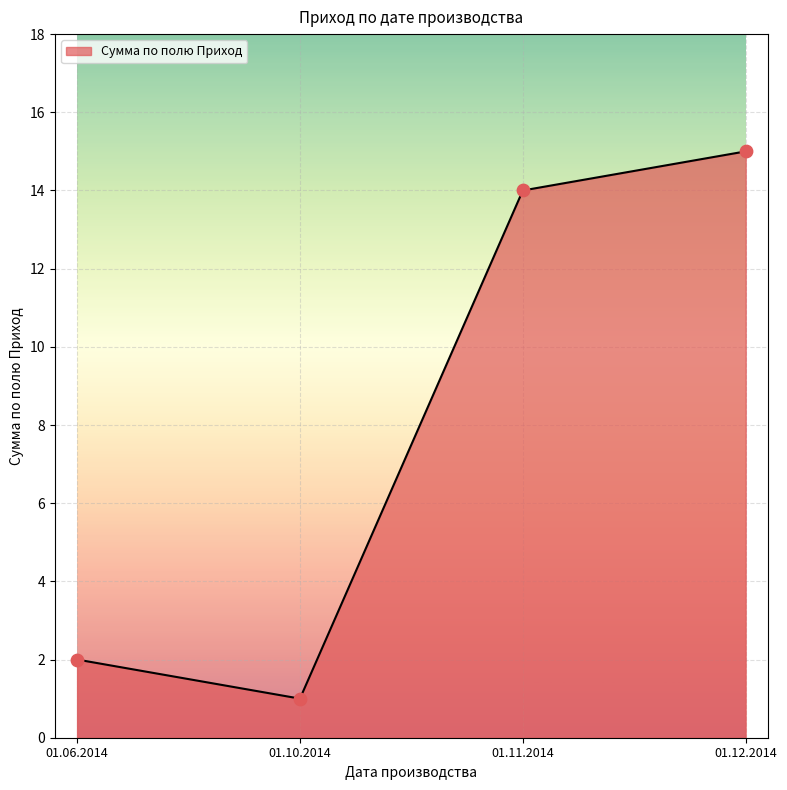

What is the ratio of the value at 01.12.2014 to the value at 01.11.2014?

1.1